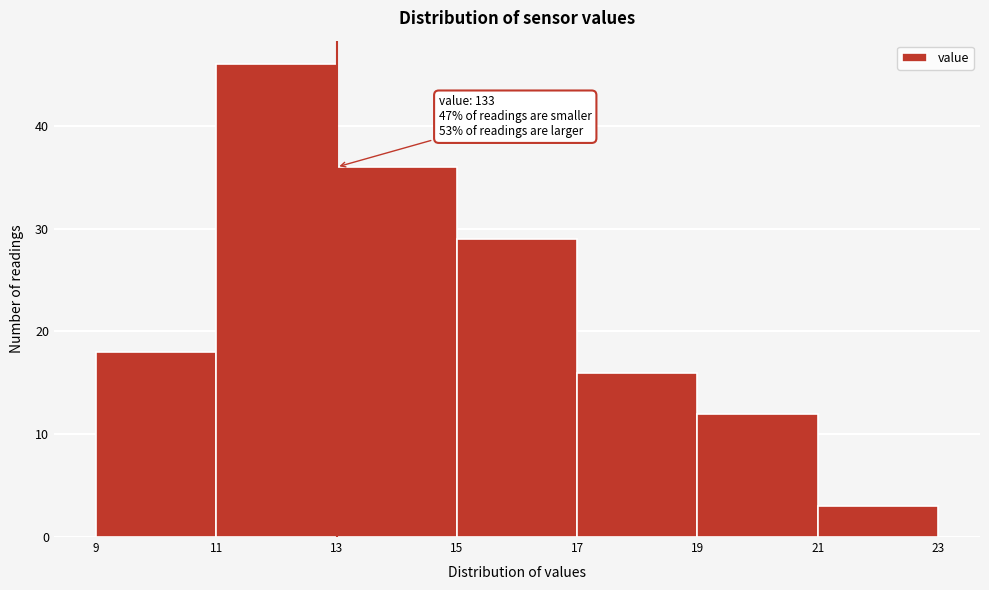

Which range on the x-axis has the tallest bar?

11 to 13